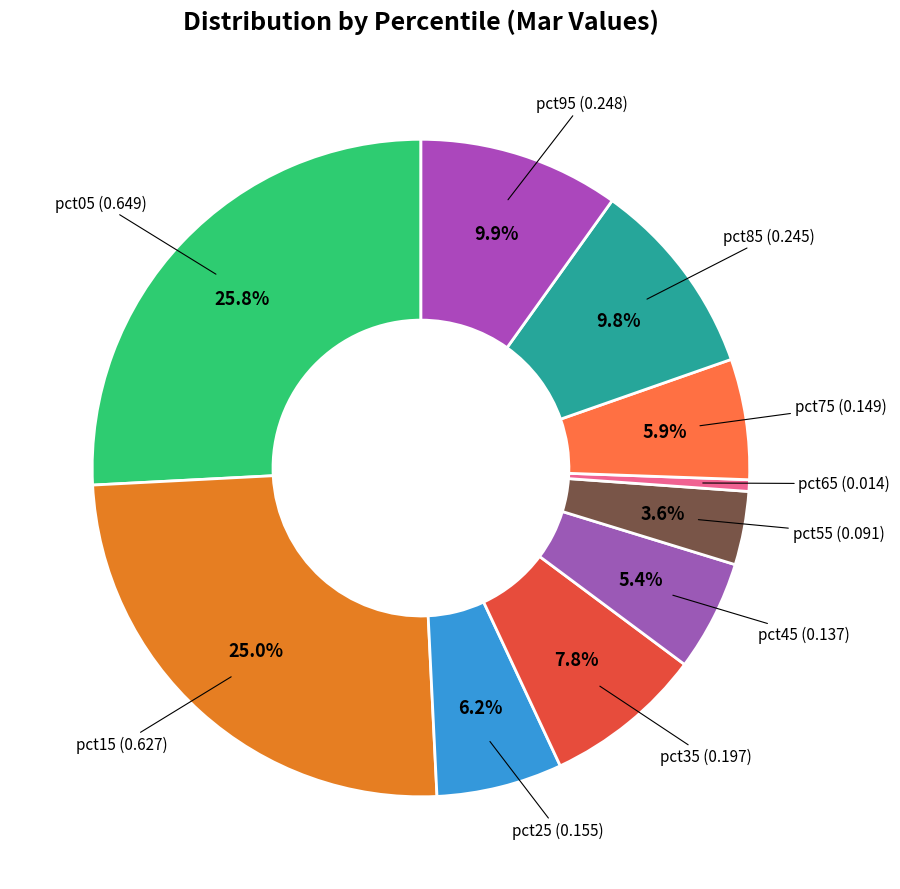

Is there any slice that represents more than half of the pie?

No